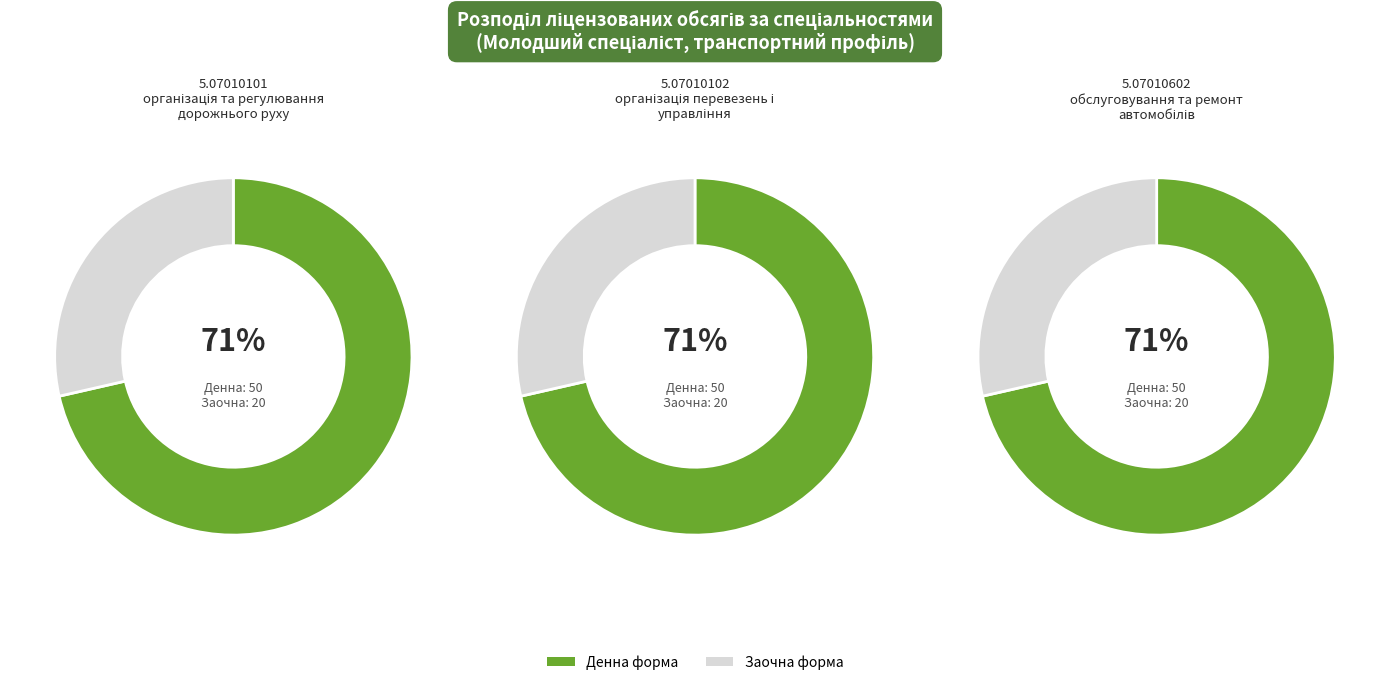

Which category has the smallest portion of the pie?

обслуговування та ремонт
автомобілів